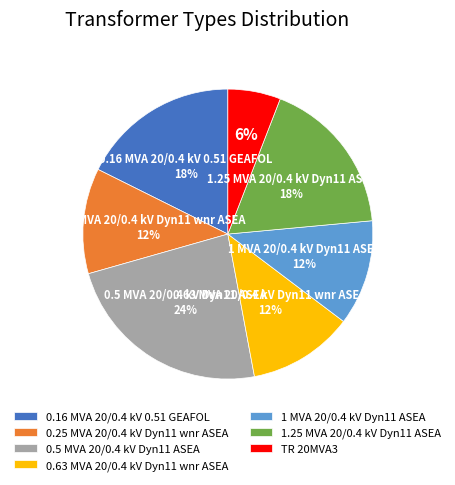

To the nearest percent, what is the difference between the 0.5 MVA 20/0.4 kV Dyn11 ASEA and 0.16 MVA 20/0.4 kV 0.51 GEAFOL slice percentages?

6%